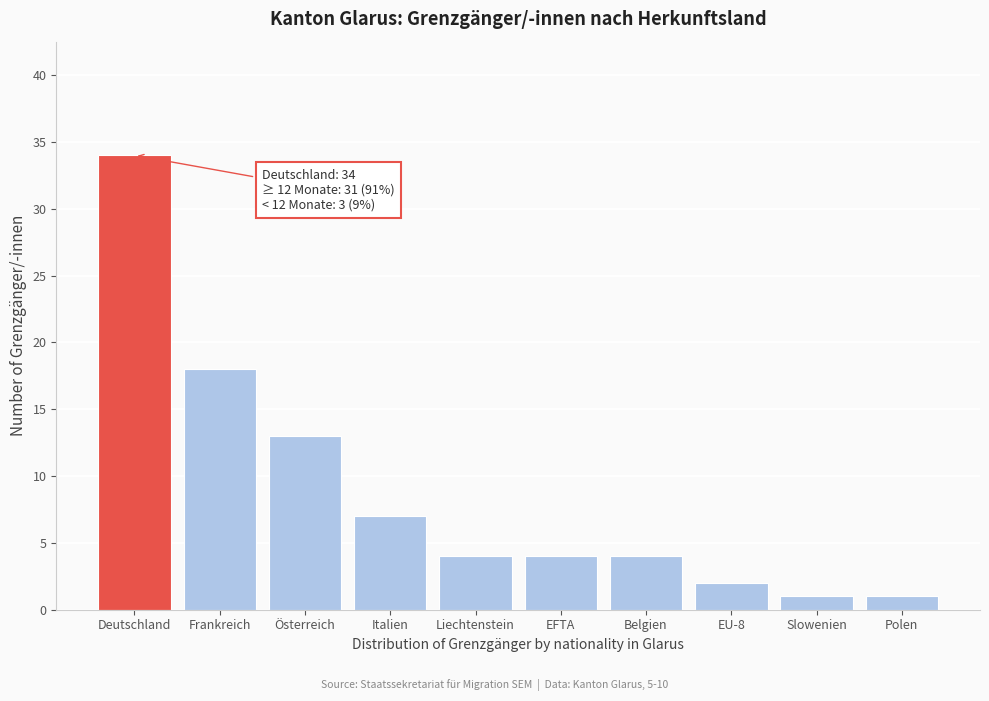

Reading right to left, list all the values displayed in this chart.

1	1	2	4	4	4	7	13	18	34